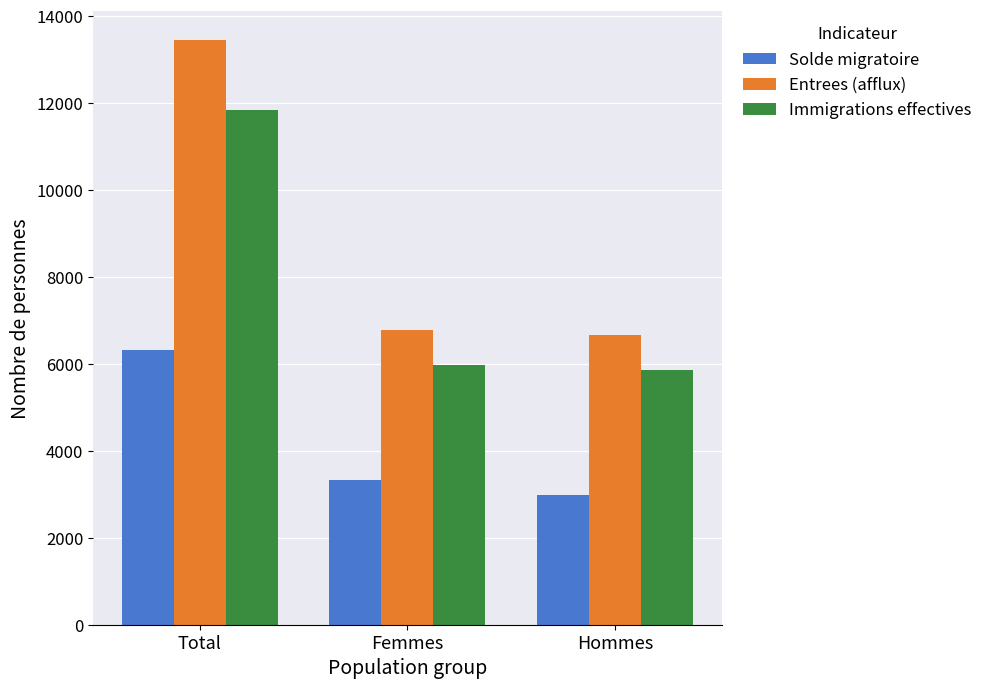

Reading right to left, extract all data points from this chart.

Solde migratoire: Hommes=2986	Femmes=3328	Total=6314
Entrees (afflux): Hommes=6676	Femmes=6770	Total=13446
Immigrations effectives: Hommes=5850	Femmes=5980	Total=11830